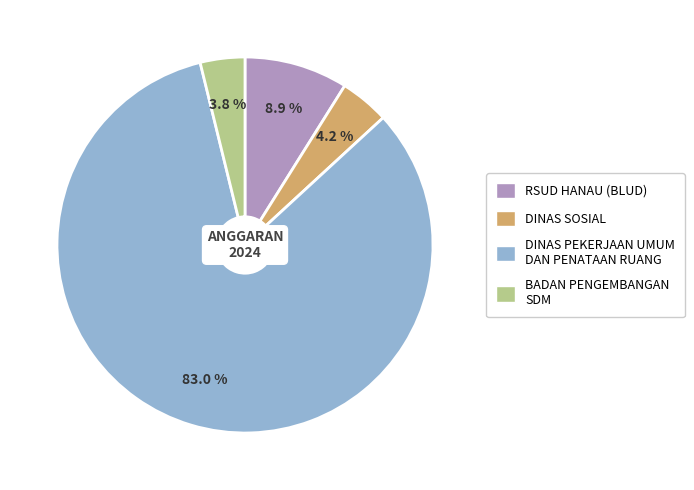

What is the ratio of the value at RSUD HANAU (BLUD) to the value at BADAN PENGEMBANGAN SDM?

2.3